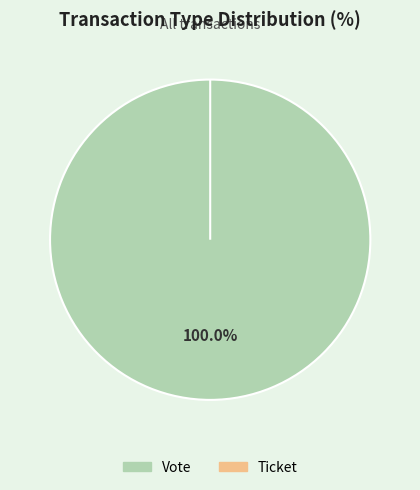

To the nearest percent, what is the difference between the largest and smallest slice percentages?

100%